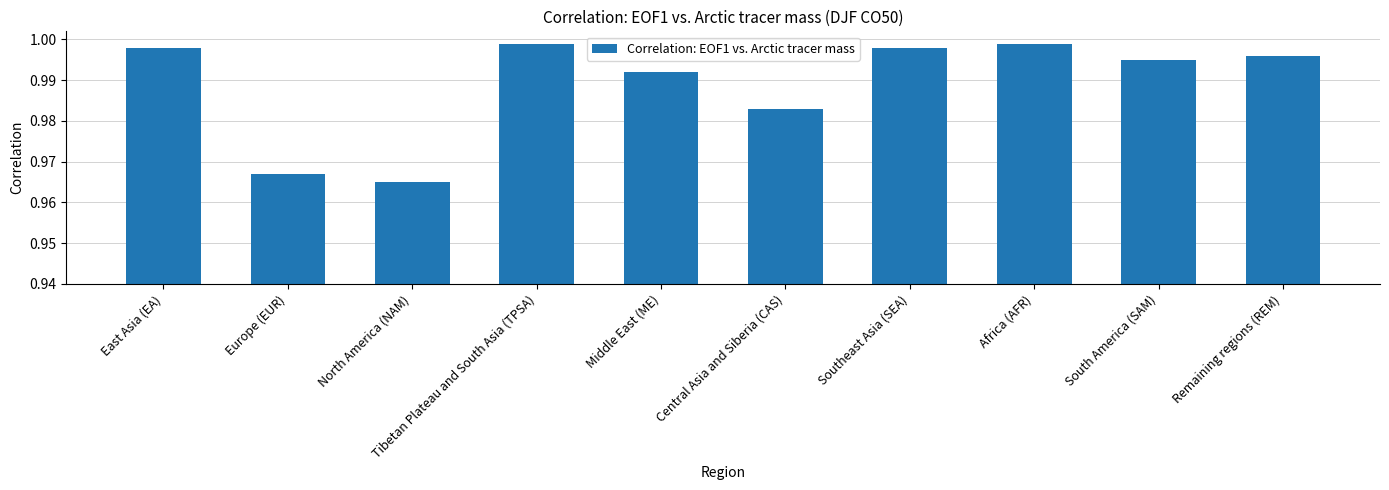

At which label is the value closest to 0?

North America (NAM)